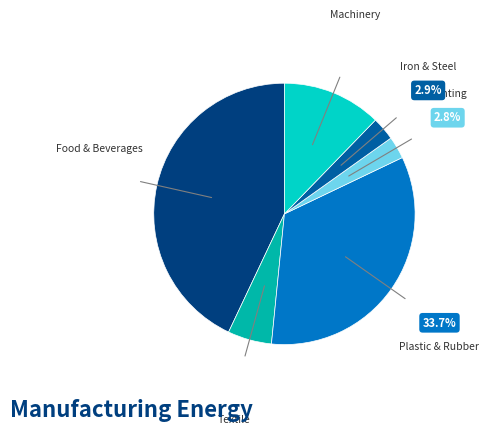

Does any single category account for the majority?

No